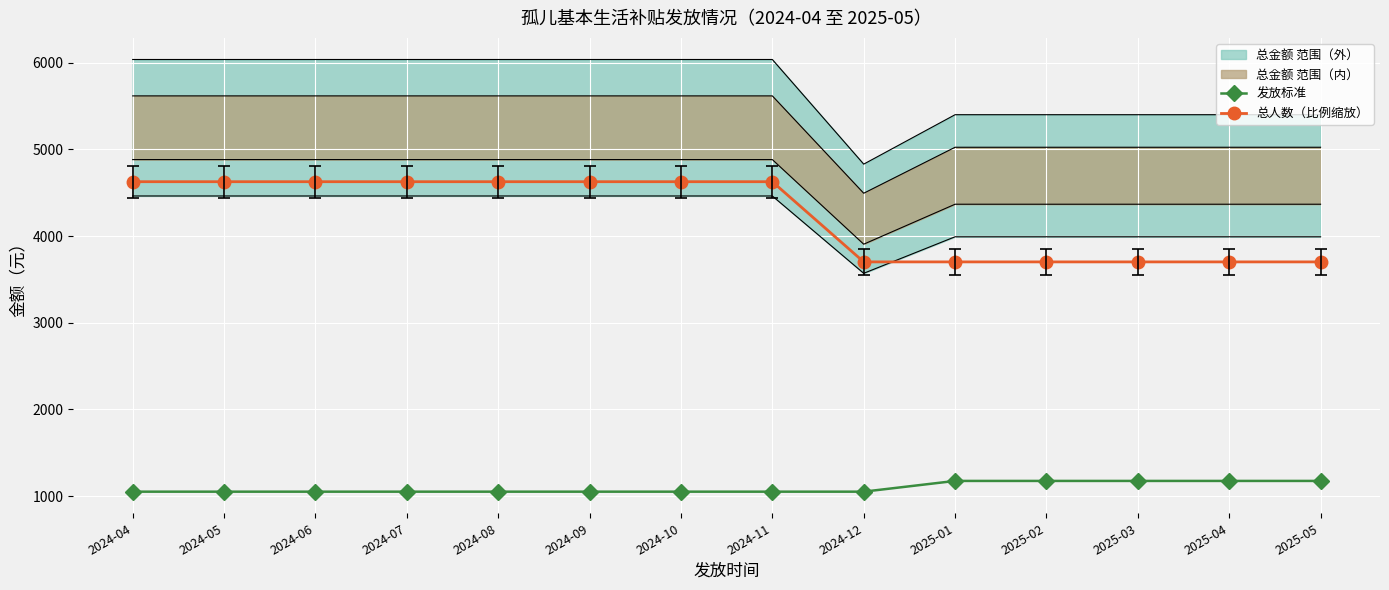

Is the value of 总人数（比例缩放） at 2024-07 greater than the value of 发放标准 at 2024-08?

Yes